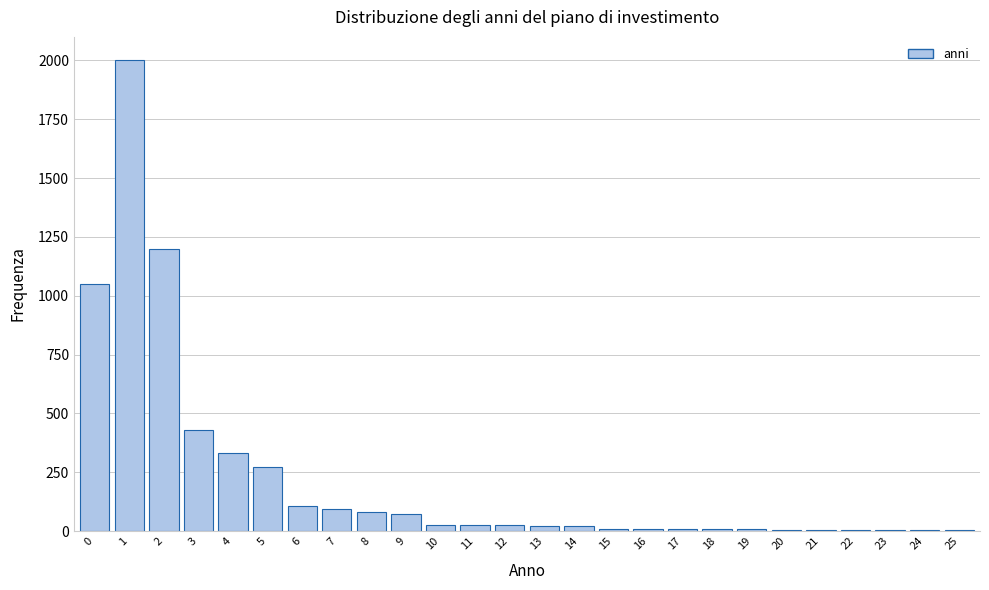

What is the sum of all values?

5817